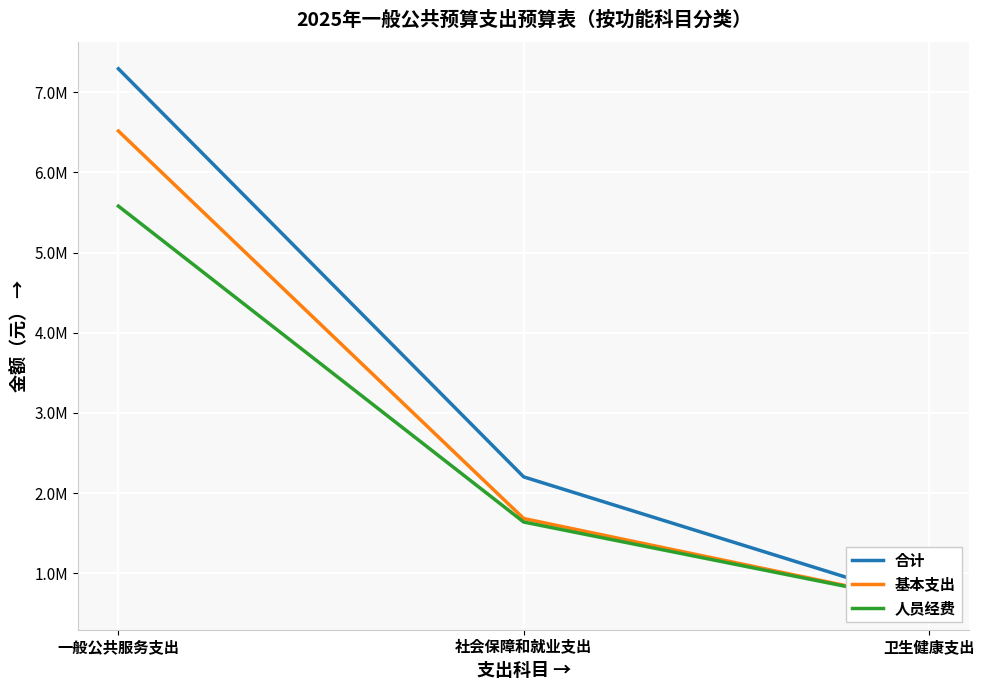

Rank the series by their average value, from highest to lowest.

合计, 基本支出, 人员经费